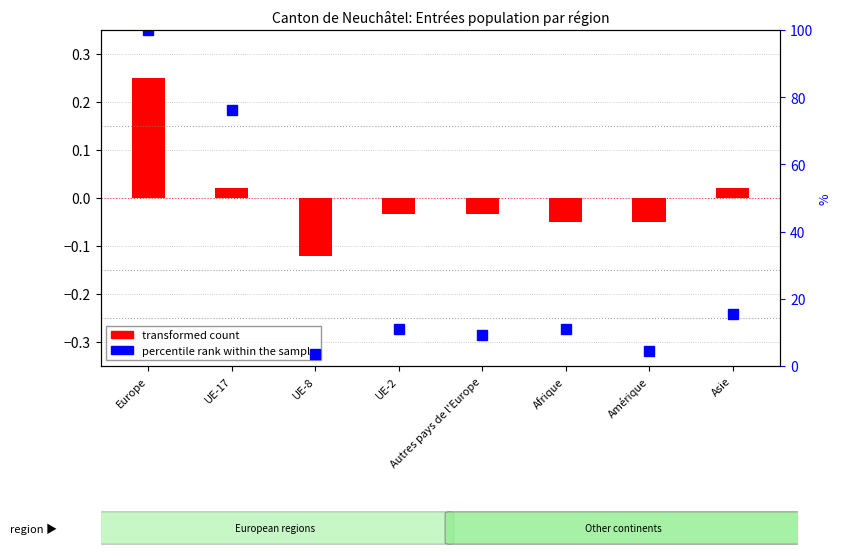

The value at Europe is 100.0. True or false?

True